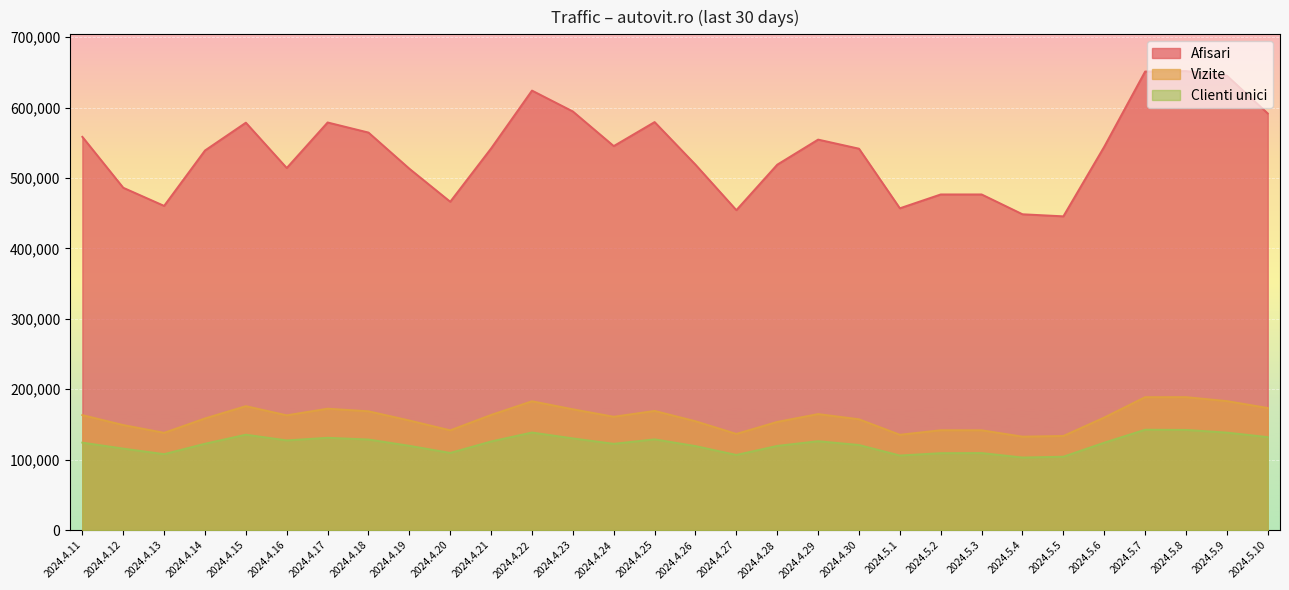

Rank the categories by Afisari value from highest to lowest.

2024.5.8, 2024.5.7, 2024.5.9, 2024.4.22, 2024.4.23, 2024.5.10, 2024.4.25, 2024.4.17, 2024.4.15, 2024.4.18, 2024.4.11, 2024.4.29, 2024.4.24, 2024.5.6, 2024.4.21, 2024.4.30, 2024.4.14, 2024.4.28, 2024.4.26, 2024.4.16, 2024.4.19, 2024.4.12, 2024.5.2, 2024.5.3, 2024.4.20, 2024.4.13, 2024.5.1, 2024.4.27, 2024.5.4, 2024.5.5